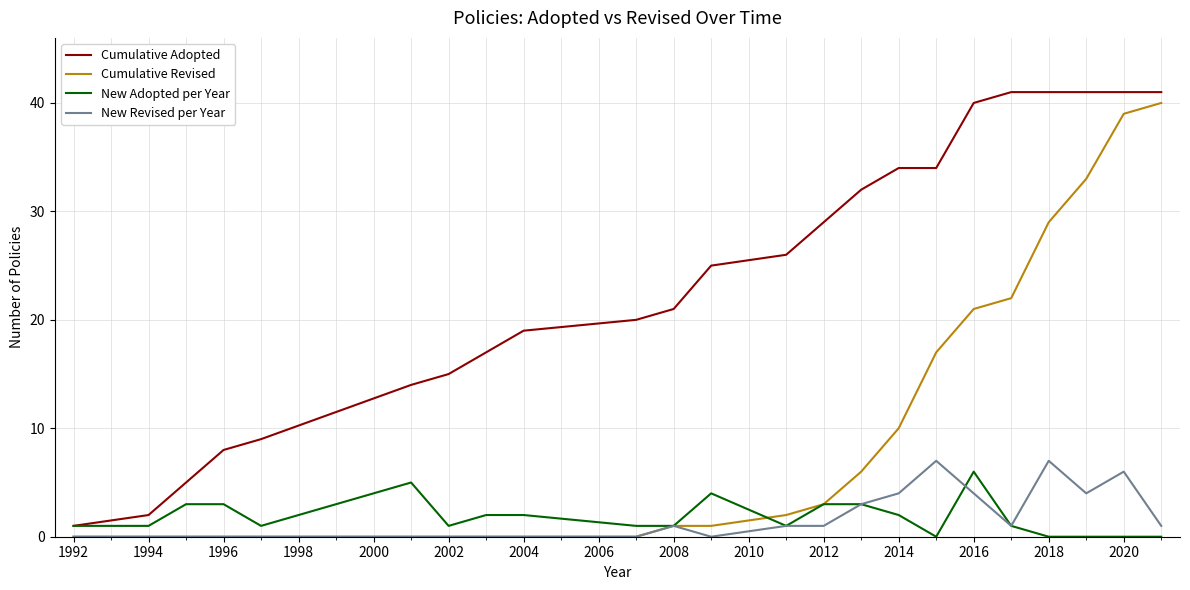

Which series has the largest total across all categories?

Cumulative Adopted